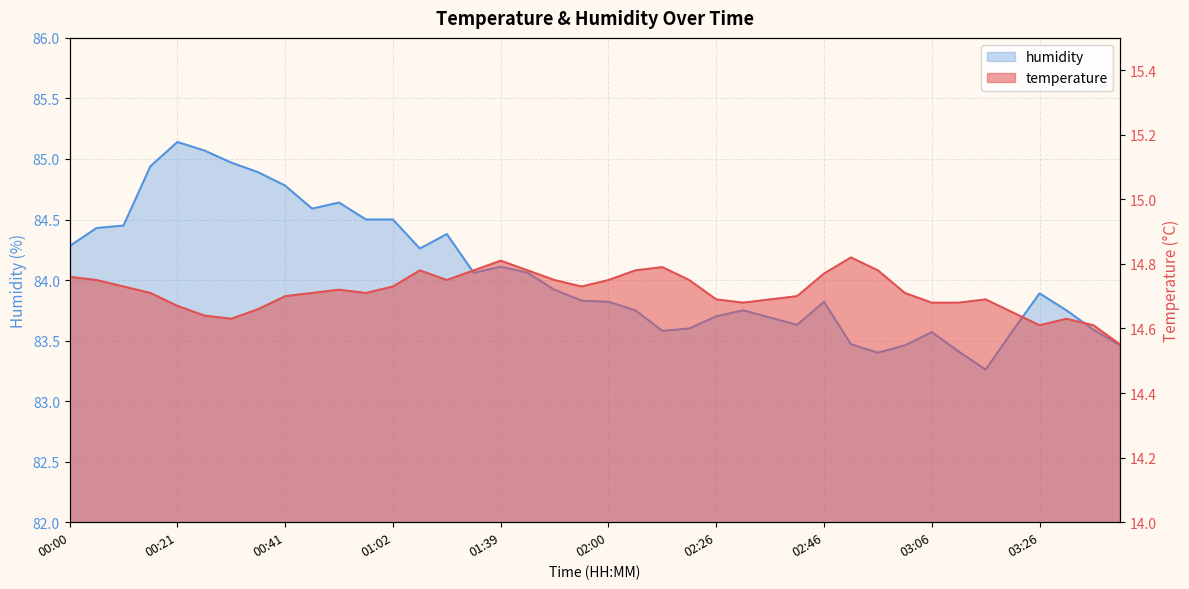

Count the number of data series in this chart.

2